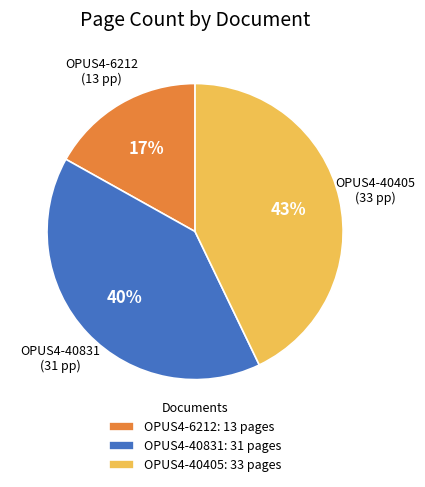

Which has a higher value, OPUS4-6212 or OPUS4-40831?

OPUS4-40831